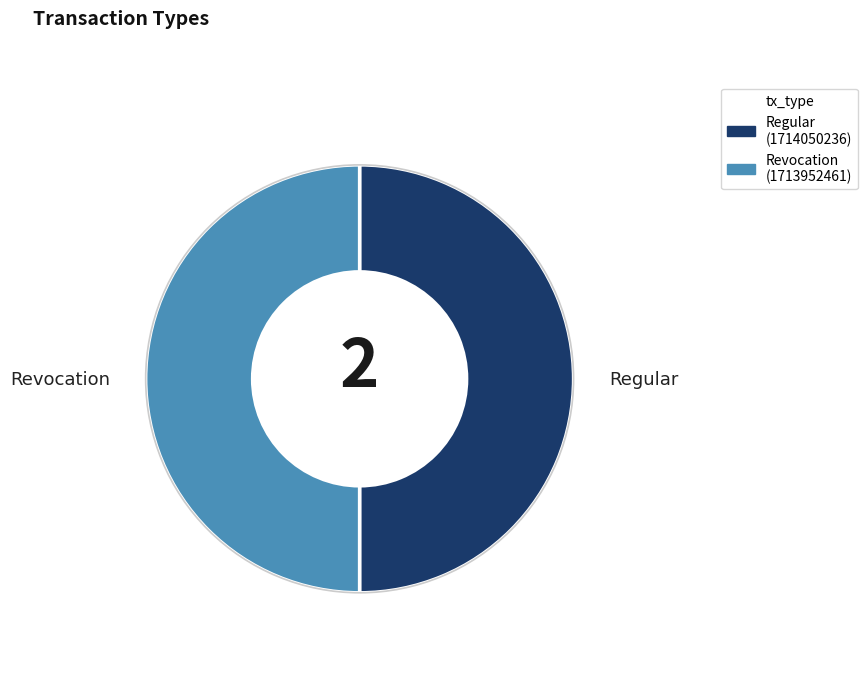

Approximately how many times larger is the value at Regular compared to Revocation?

1.0